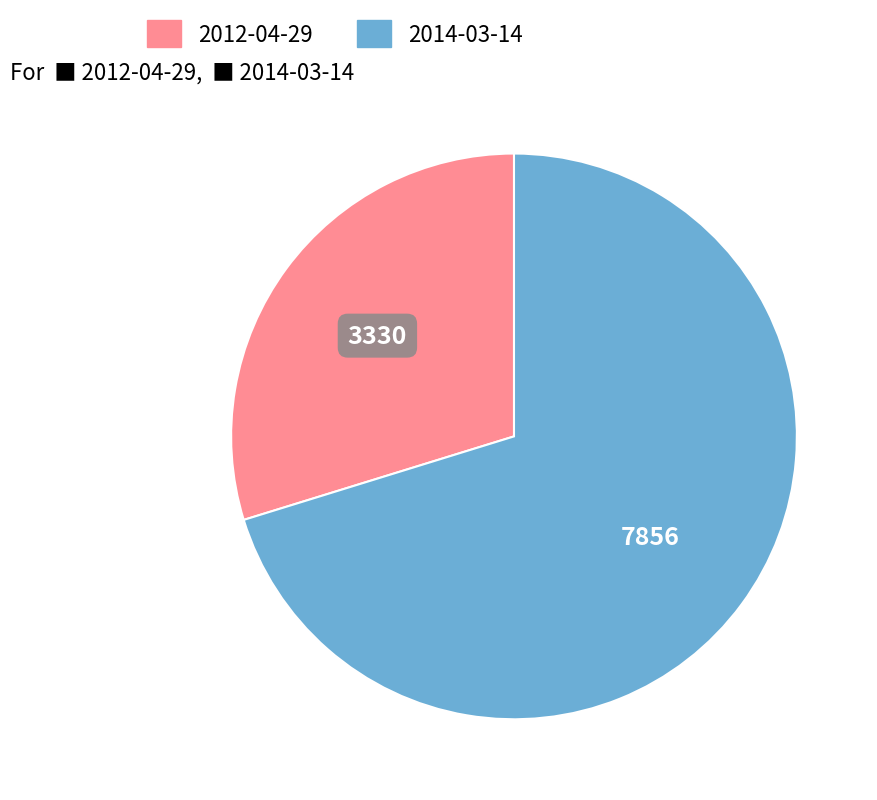

Is there a majority slice in this chart?

Yes